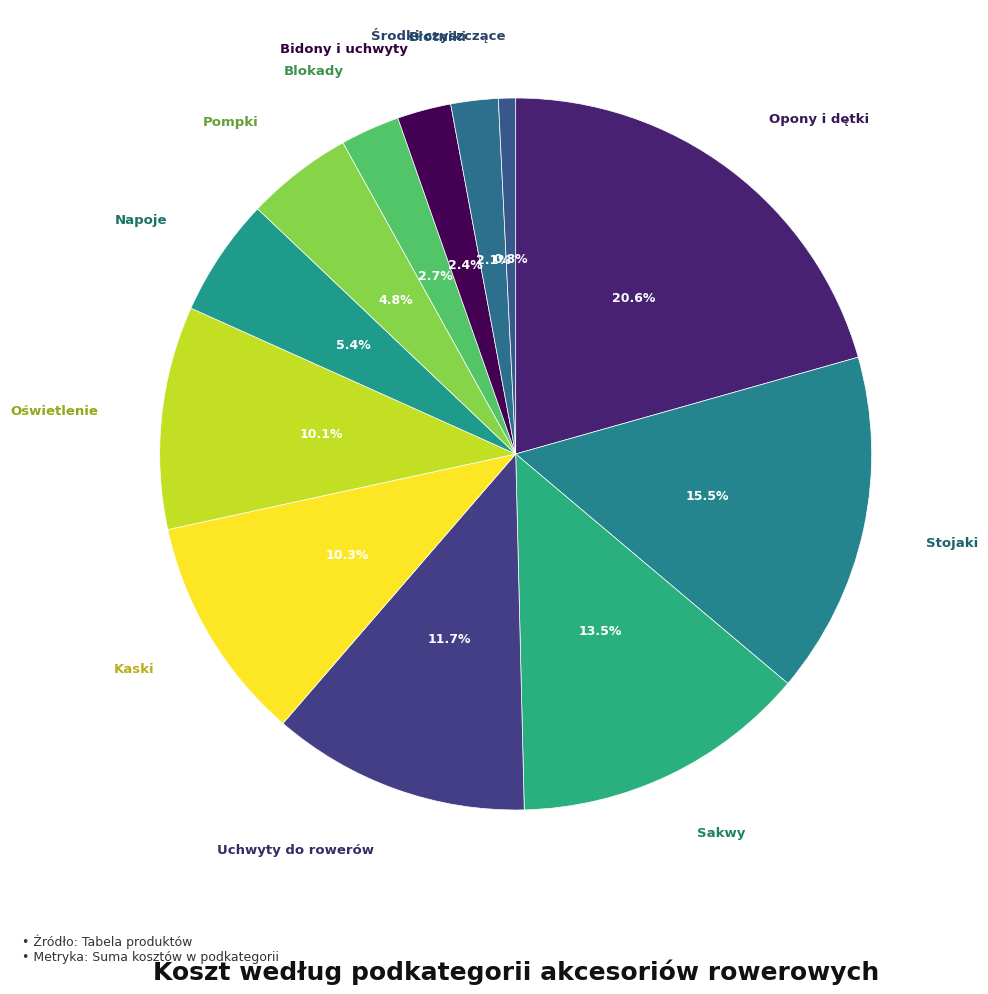

How many slices are in this pie chart?

12